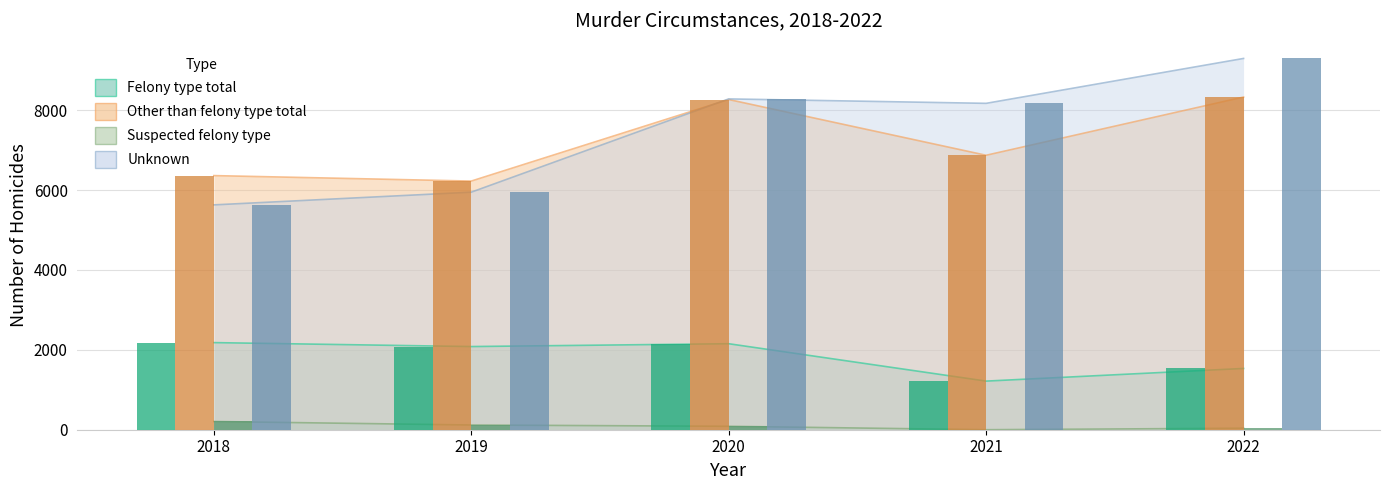

At which label does Felony type total reach its peak?

2018